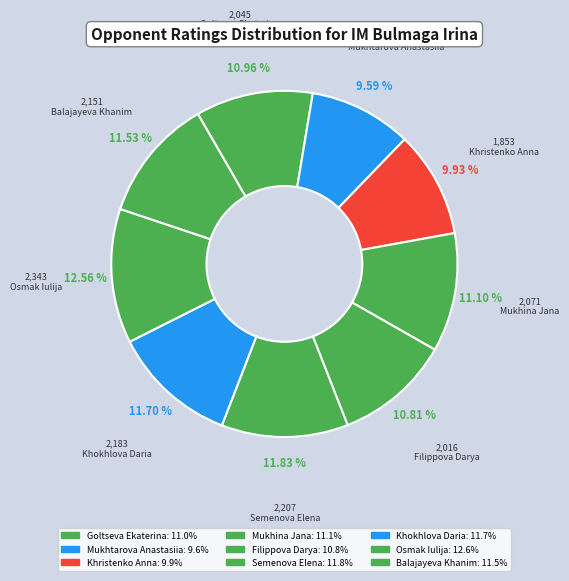

Is there any slice that represents more than half of the pie?

No